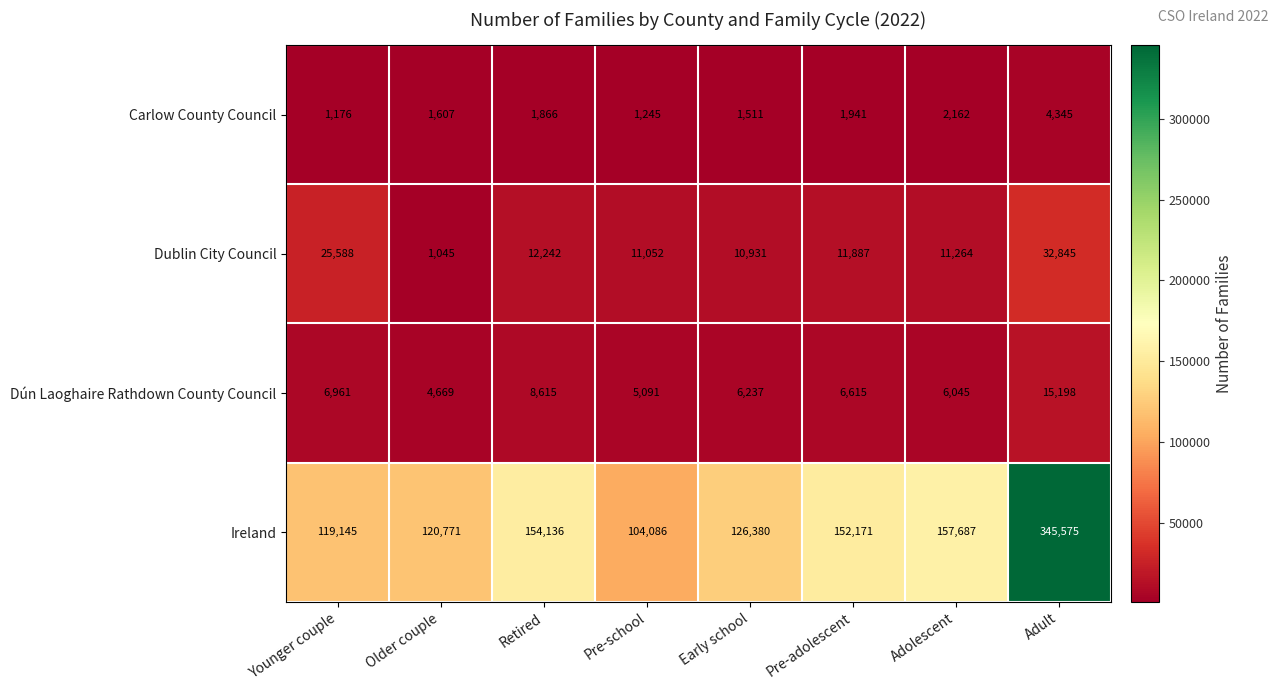

At which label does Carlow County Council reach its peak?

Adult